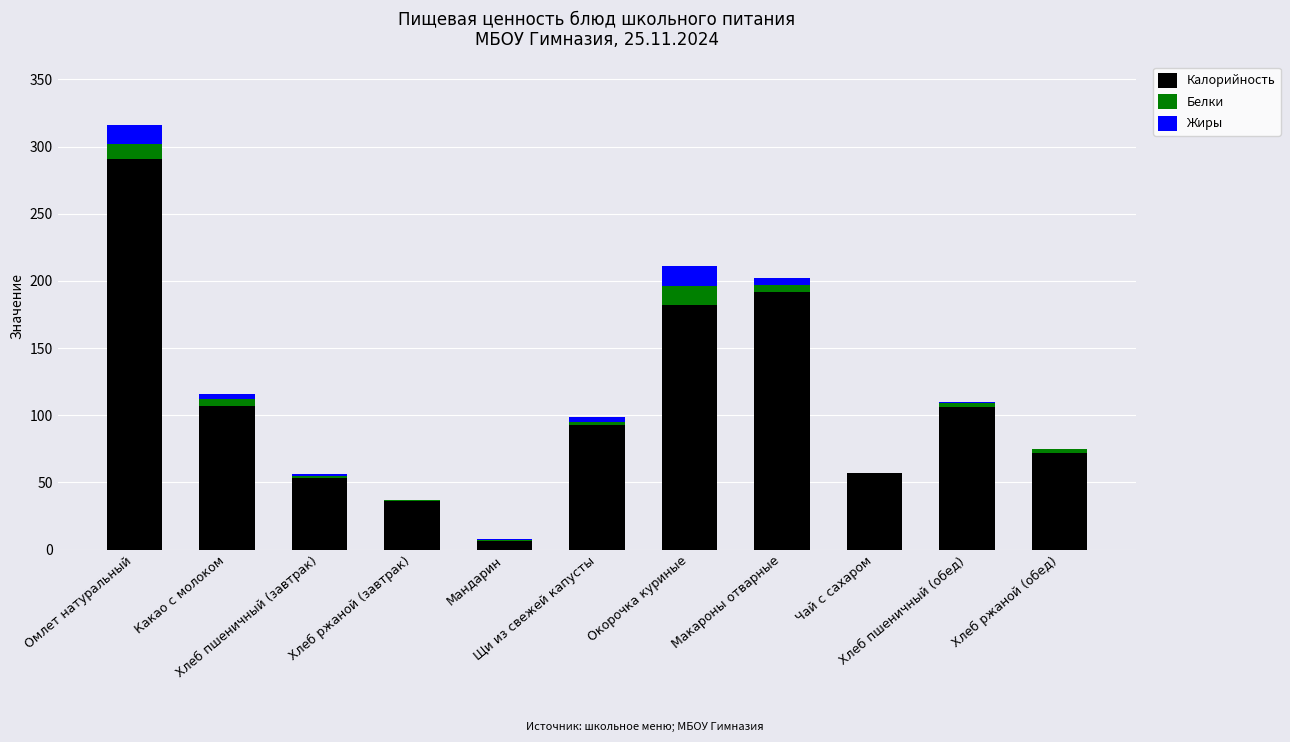

What is the maximum value for Калорийность?

291